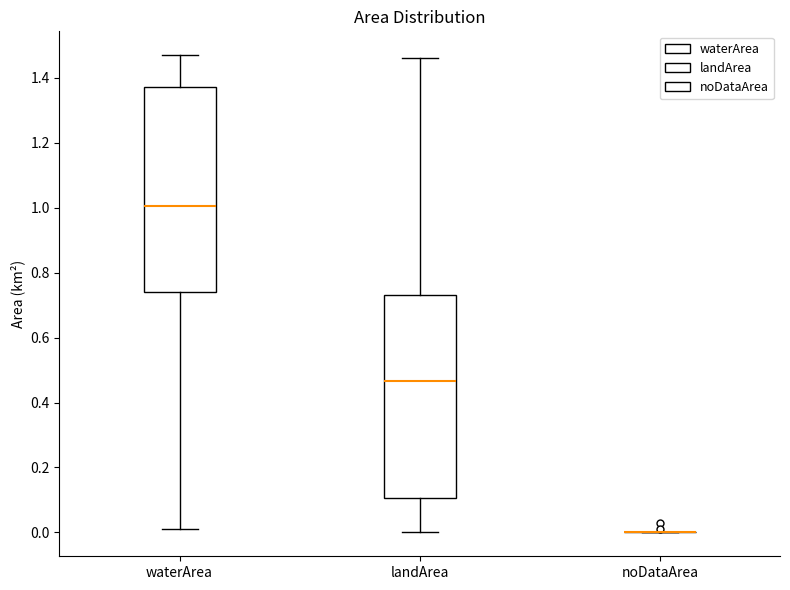

Reading left to right, read every box against the y-axis: the position of its median line, the range the box covers, and the ends of its whiskers. The values are not printed on the chart, so give them approximately, as read against the axis.

waterArea: median 1.00, box 0.74 to 1.38, whiskers 0.02 to 1.48
landArea: median 0.46, box 0.10 to 0.74, whiskers 0.00 to 1.46
noDataArea: box collapsed to a line at 0.00, whiskers 0.00 to 0.00